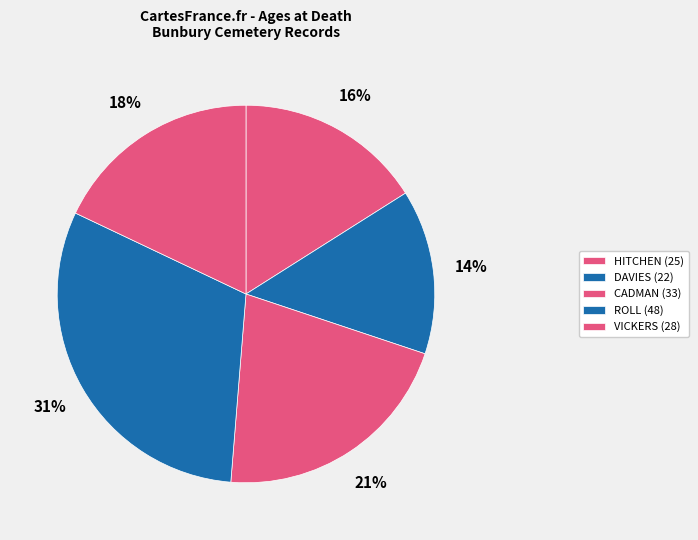

Count the number of slices in the pie.

5